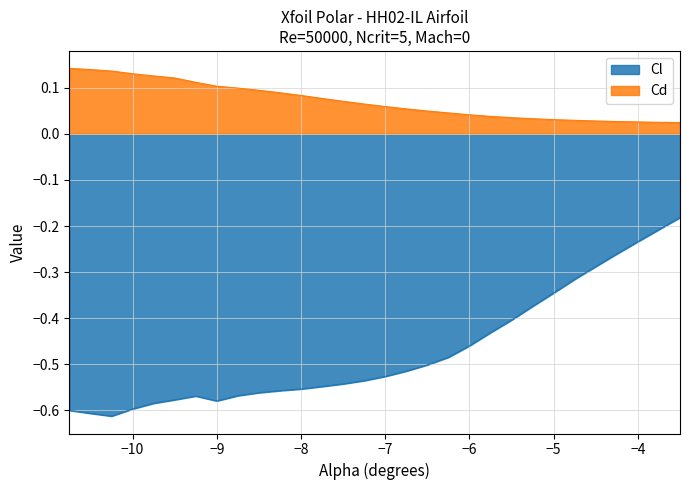

True or false: Cl and Cd intersect in this chart.

False